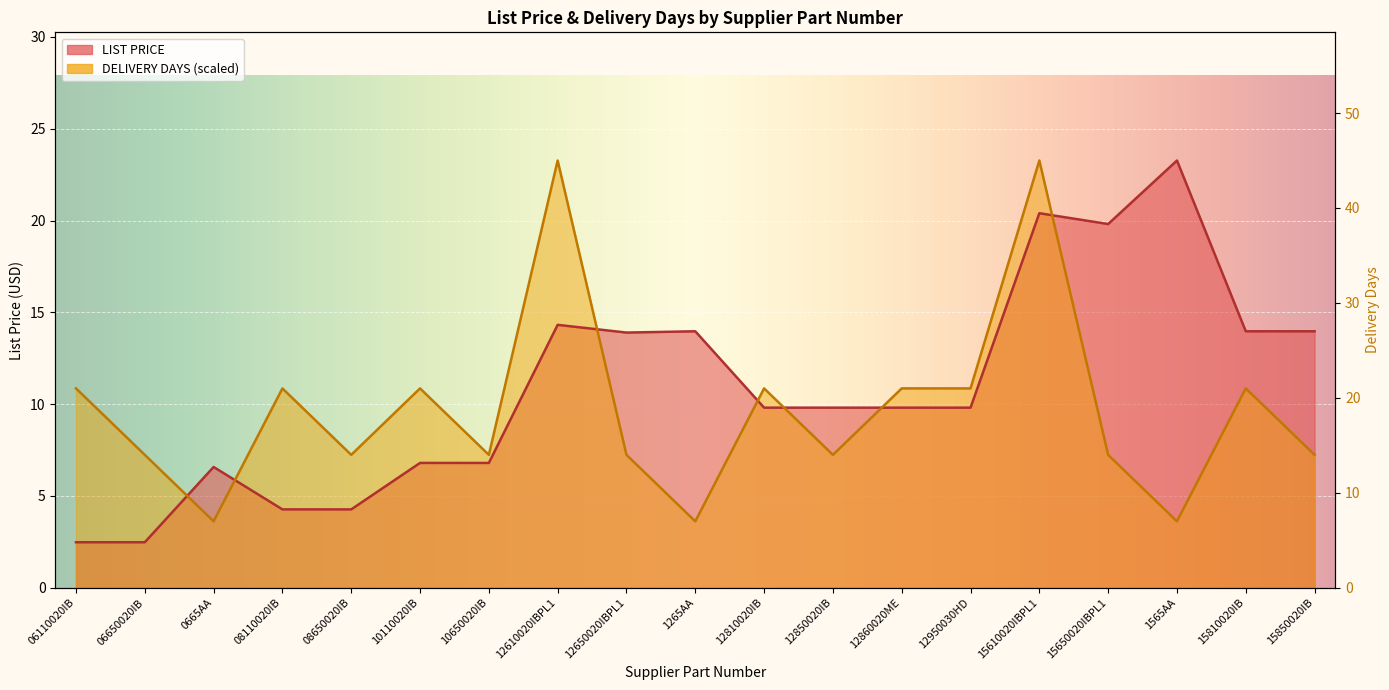

Which label corresponds to the largest value in the chart?

1565AA